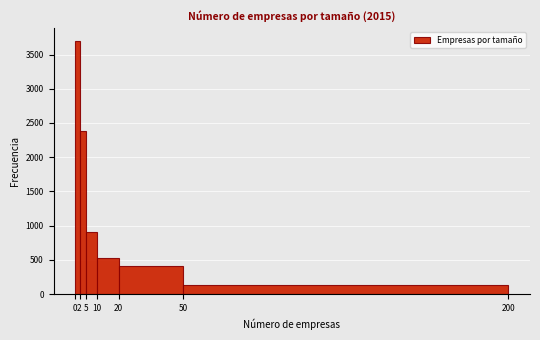

Reading left to right, transcribe this chart: for each bar, give the range it covers on the x-axis and its height. The values are not printed on the chart, so give them approximately, as read against the axis.

0 to 2: 3700
2 to 5: 2400
5 to 10: 900
10 to 20: 500
20 to 50: 400
50 to 200: 150